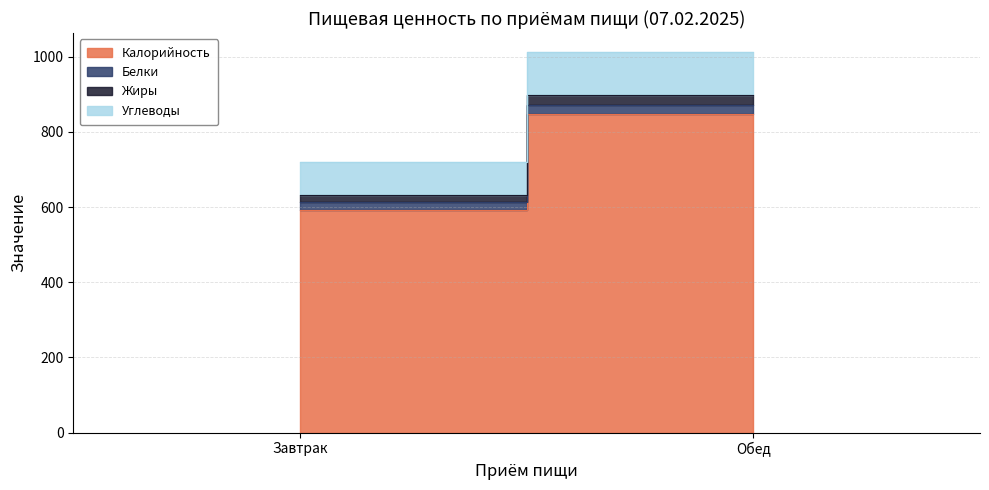

Reading left to right, list all the values displayed in this chart.

Калорийность: 593.3	846.5
Белки: 20.2	24.3
Жиры: 18.8	27.1
Углеводы: 87.8	114.5